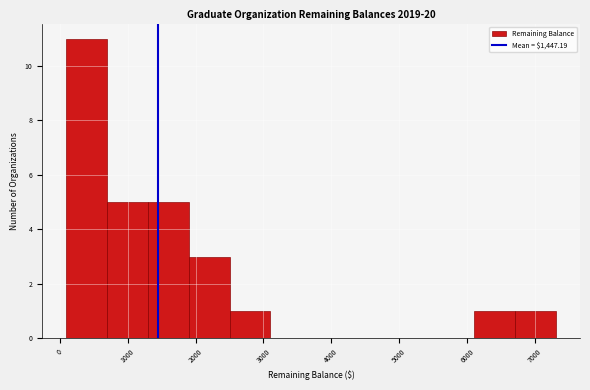

Reading left to right, list every bar in this chart as the range it spans on the x-axis followed by its height. The values are not printed on the chart, so give them approximately, as read against the axis.

100 to 700: 11
700 to 1300: 5
1300 to 1900: 5
1900 to 2500: 3
2500 to 3100: 1
3100 to 3700: 0
3700 to 4300: 0
4300 to 4900: 0
4900 to 5500: 0
5500 to 6100: 0
6100 to 6700: 1
6700 to 7300: 1